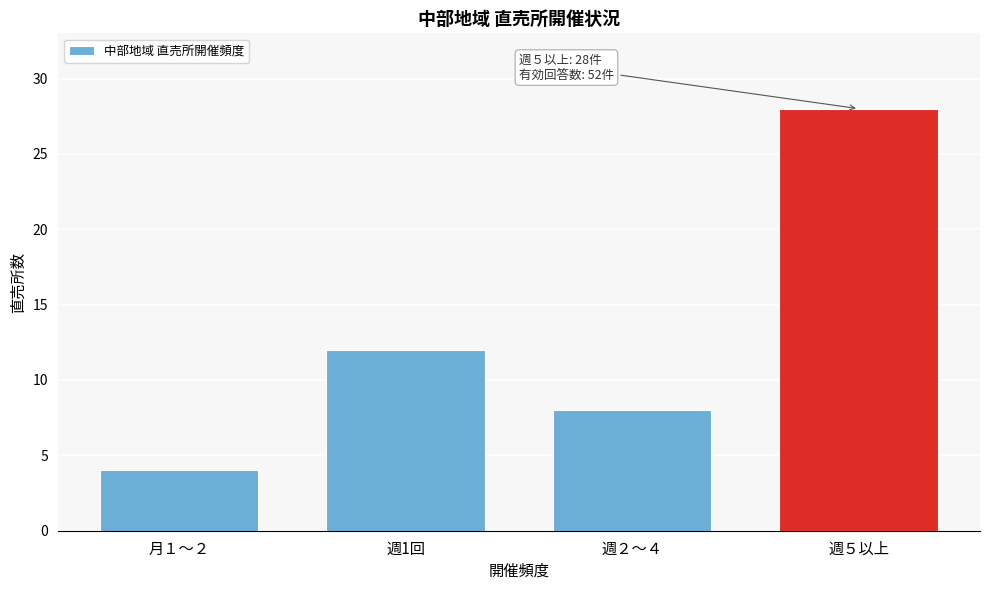

Reading right to left, transcribe all the data shown in this chart.

28	8	12	4